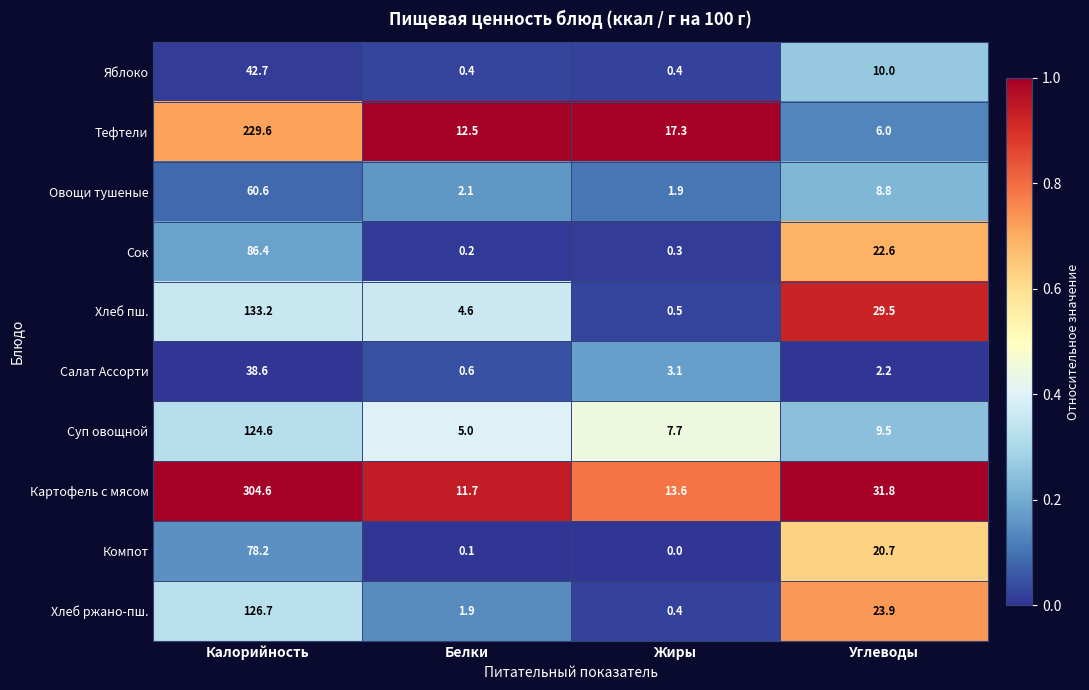

What is the spread (max minus min) of values at Белки?

12.4